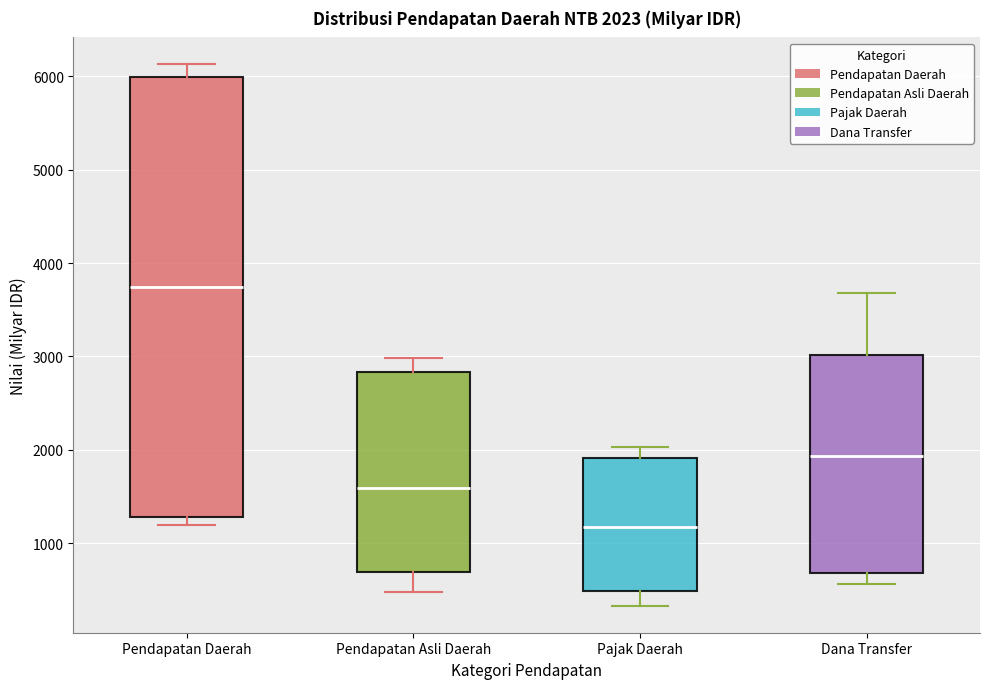

Comparing the boxes themselves (not the whiskers), which one is the tallest?

Pendapatan Daerah